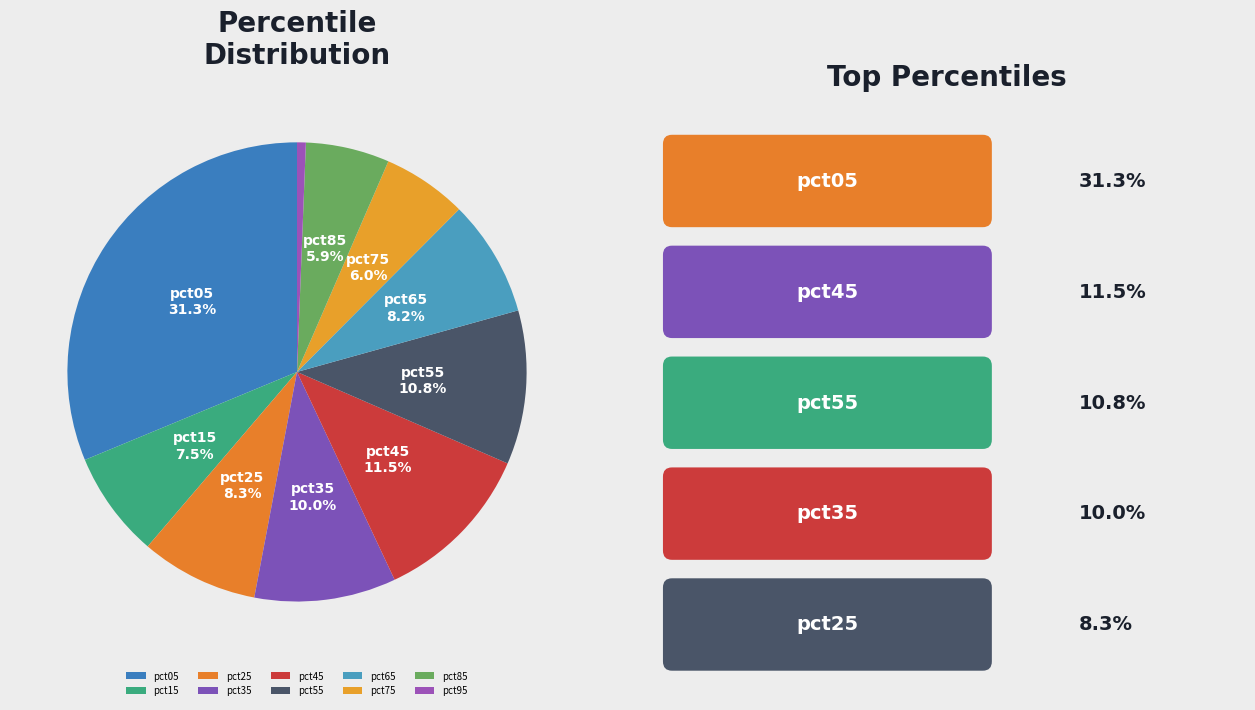

True or false: pct75 accounts for 1% of the total.

False